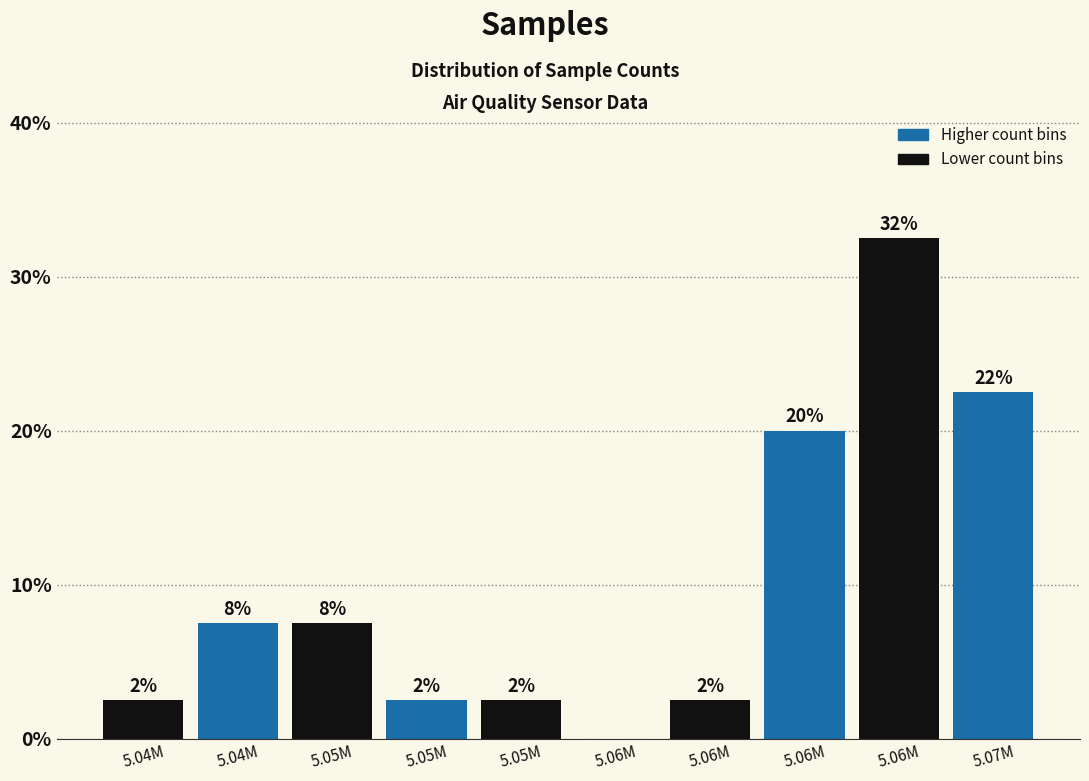

Are the bars horizontal?

No